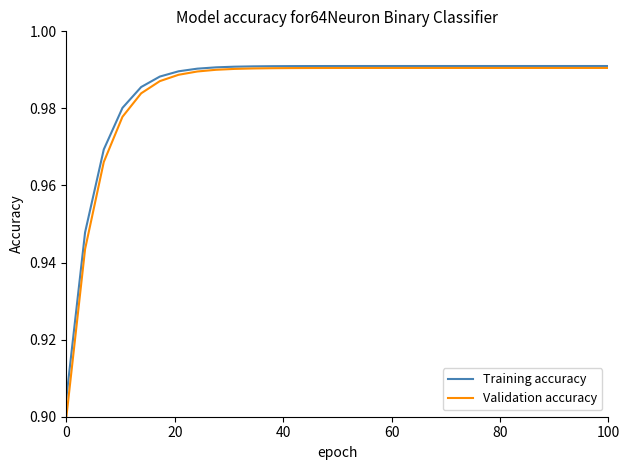

List the series in order of their overall mean, lowest first.

Validation accuracy, Training accuracy